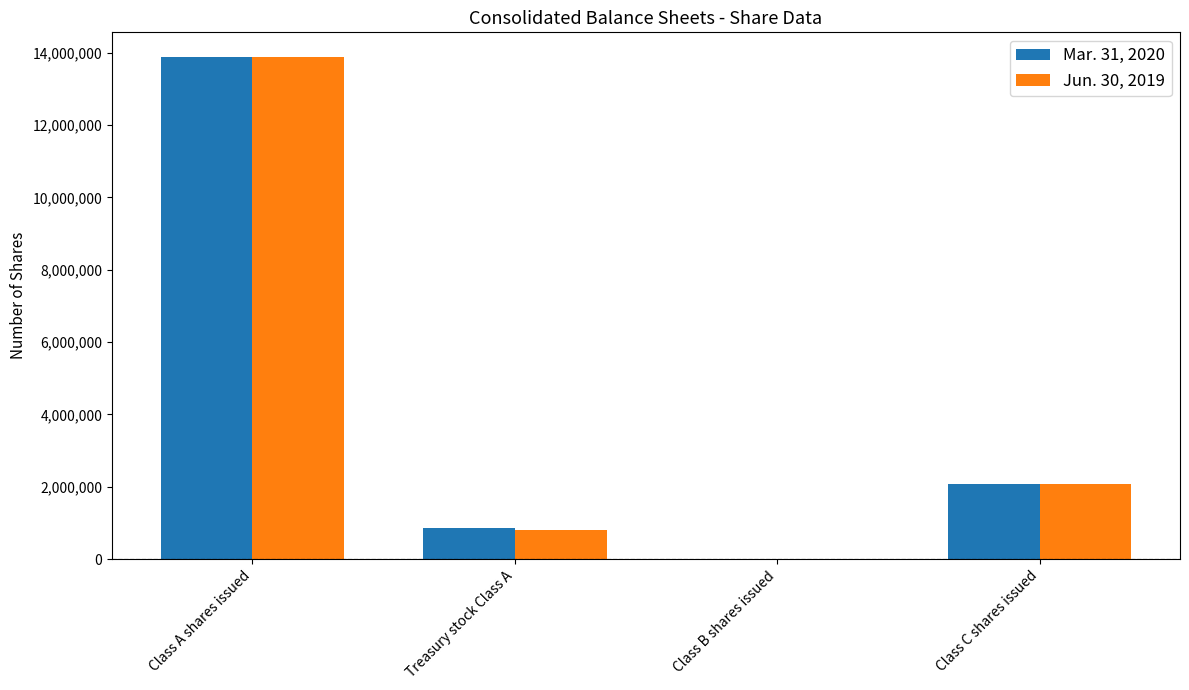

How many groups of bars are there?

4